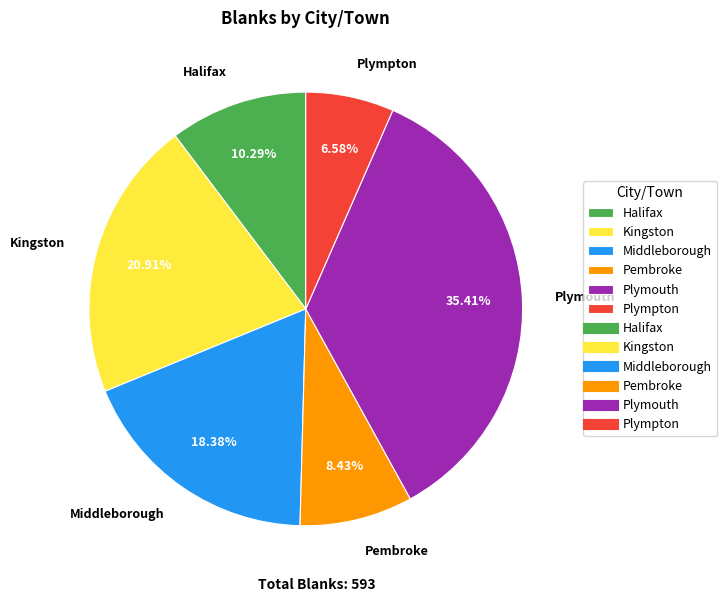

Is there a majority slice in this chart?

No